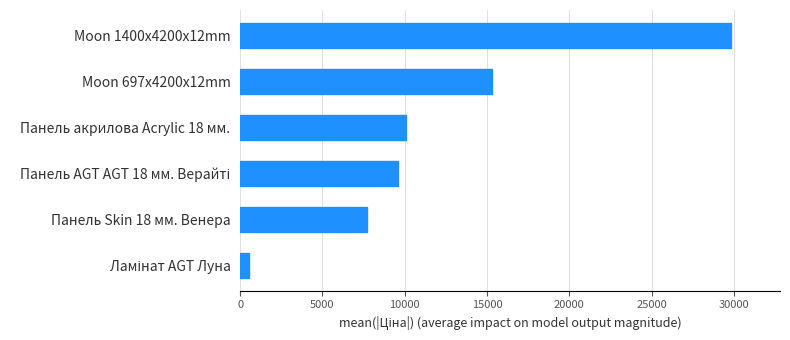

What is the minimum value shown in the chart?

545.0